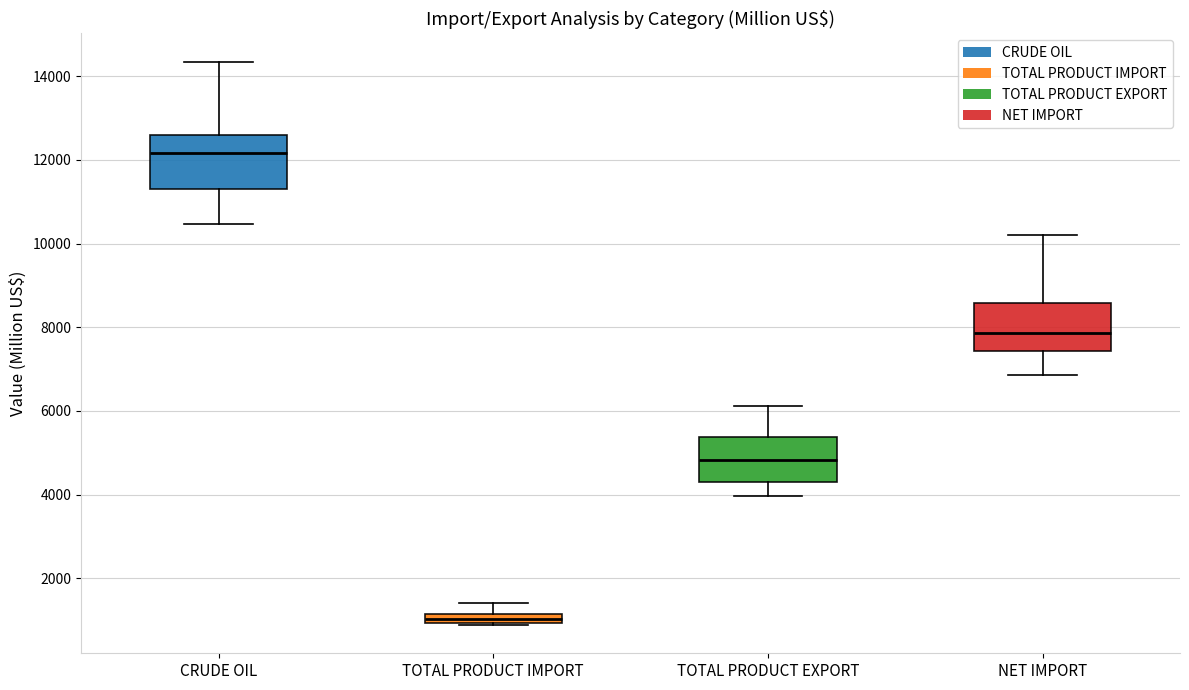

Where does the upper whisker of the box for TOTAL PRODUCT IMPORT end on the y-axis? The values are not printed on the chart, so give them approximately, as read against the axis.

1400